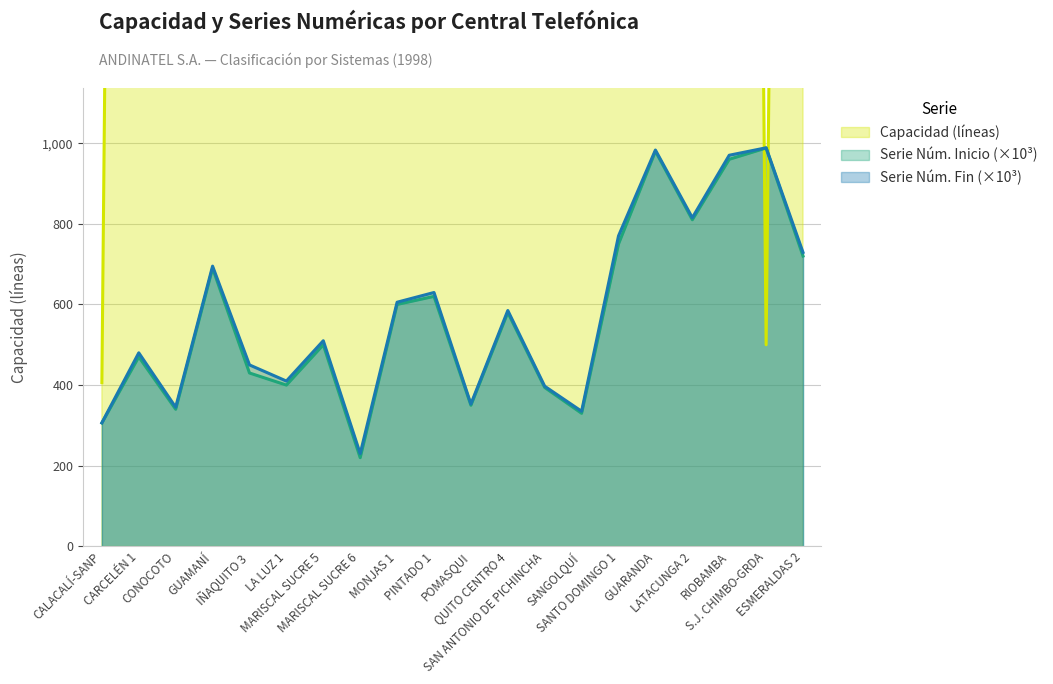

What is the approximate value of Serie Num. Inicio at GUARANDA?

980.0